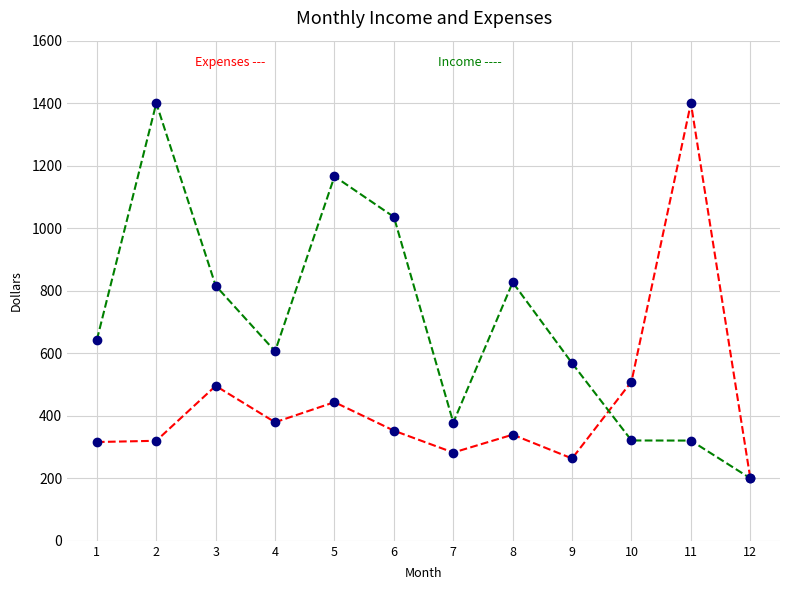

What is the total value across all series at 10?

830.4